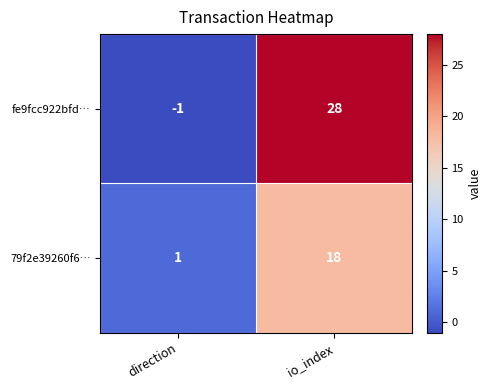

At how many categories does at least one series exceed 14?

1